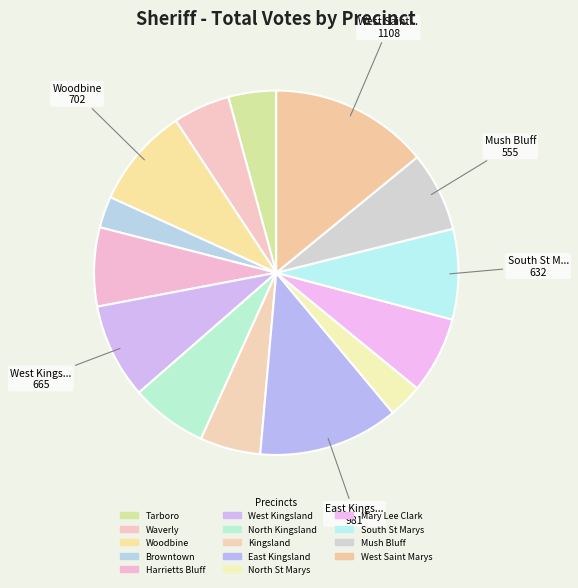

Is there any slice that represents more than half of the pie?

No